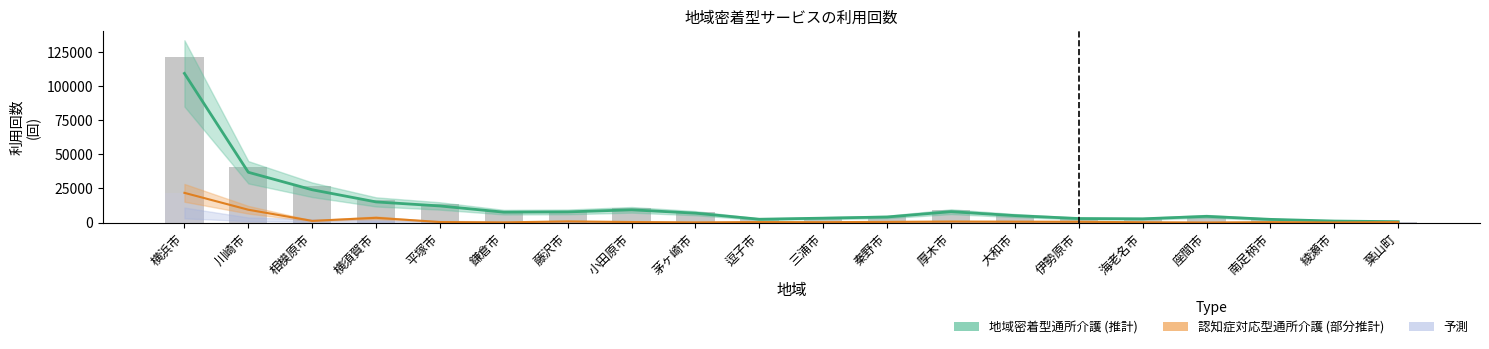

What is the label of the 5th bar from the right?

海老名市